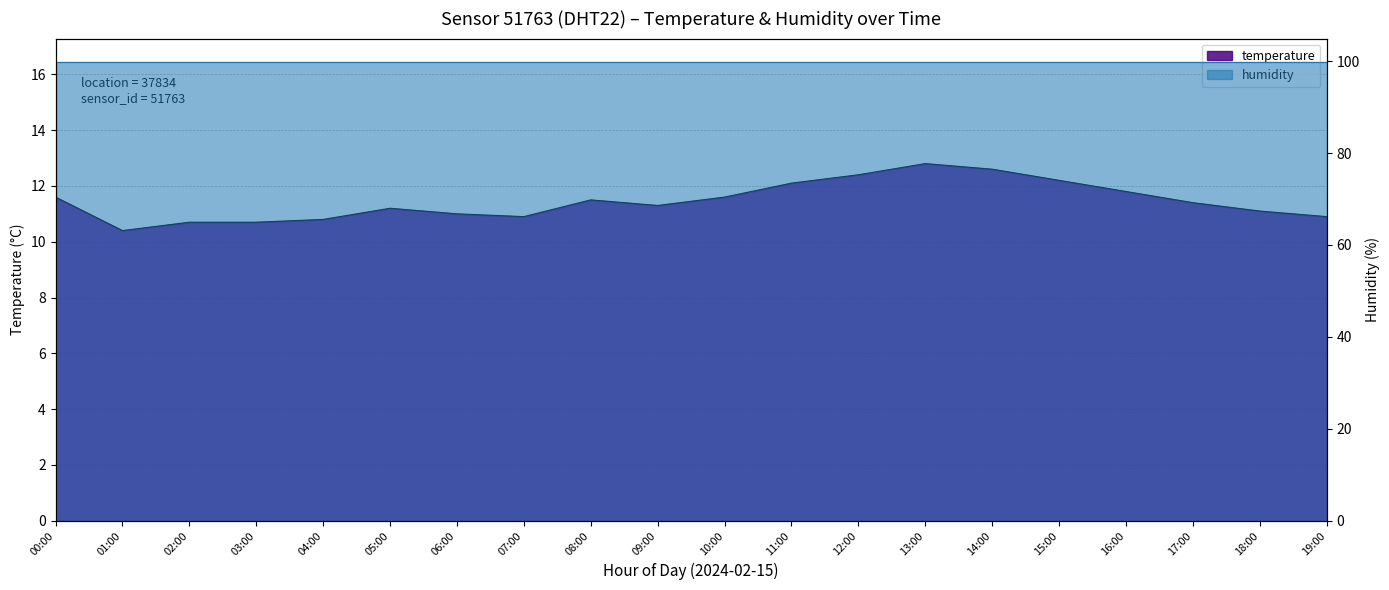

Rank the categories by value from highest to lowest.

13:00, 14:00, 12:00, 15:00, 11:00, 16:00, 00:00, 10:00, 08:00, 17:00, 09:00, 05:00, 18:00, 06:00, 07:00, 19:00, 04:00, 02:00, 03:00, 01:00